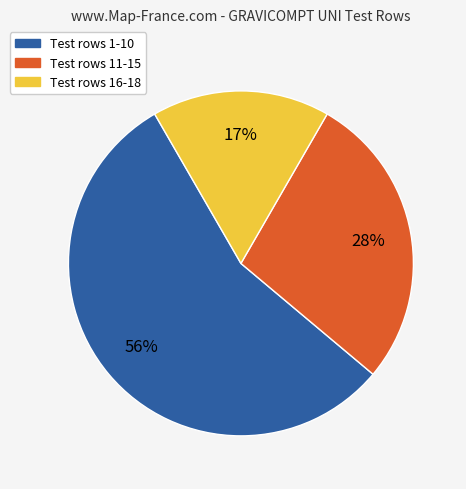

To the nearest percent, what is the difference between the largest and smallest slice percentages?

39%